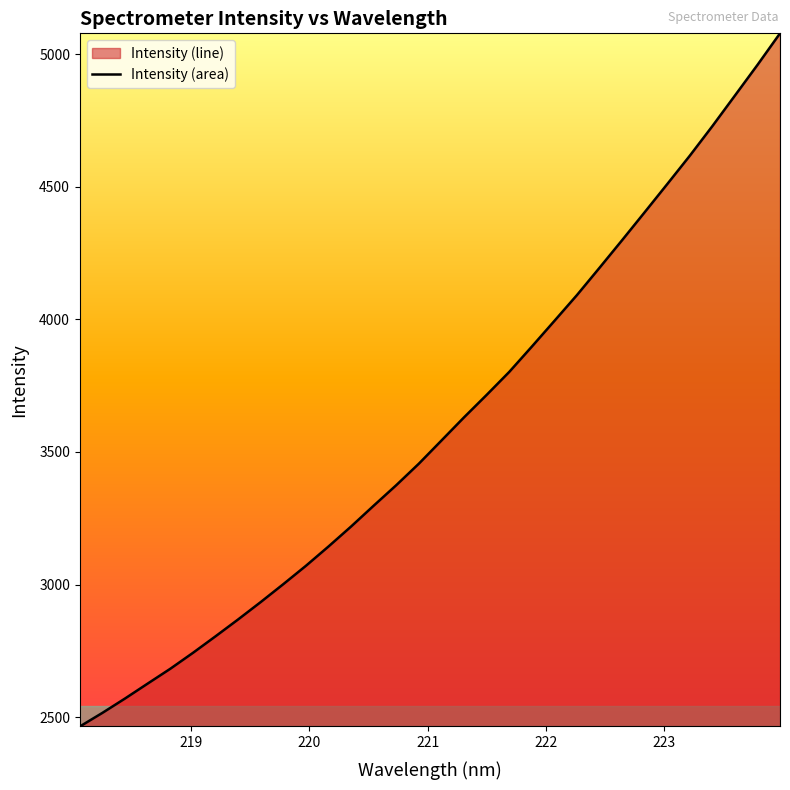

What is the greatest value displayed?

5077.9